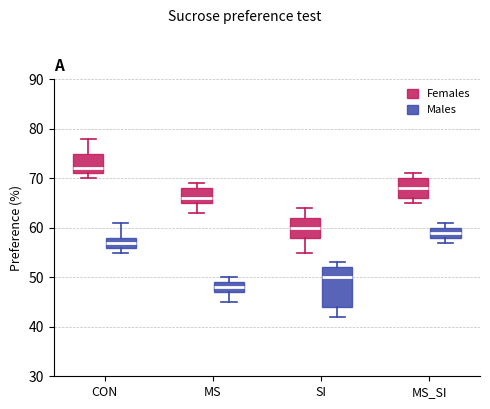

Which box's median line is the highest?

CON (Females)